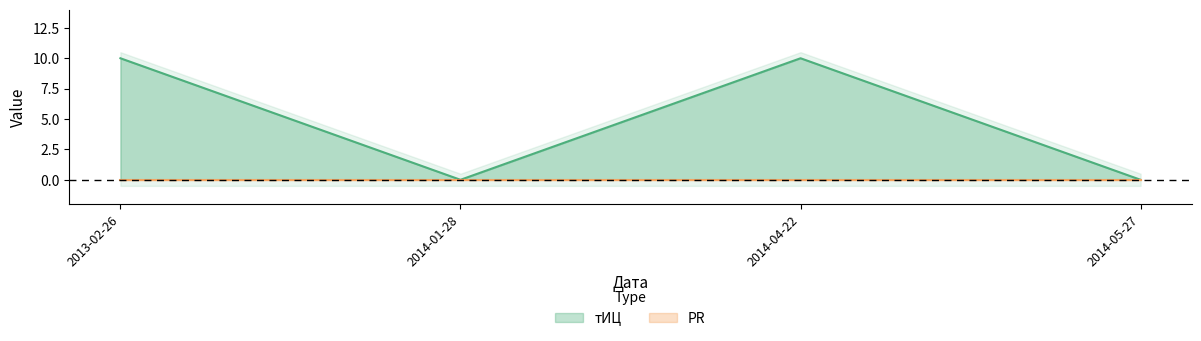

Count the number of data series in this chart.

1